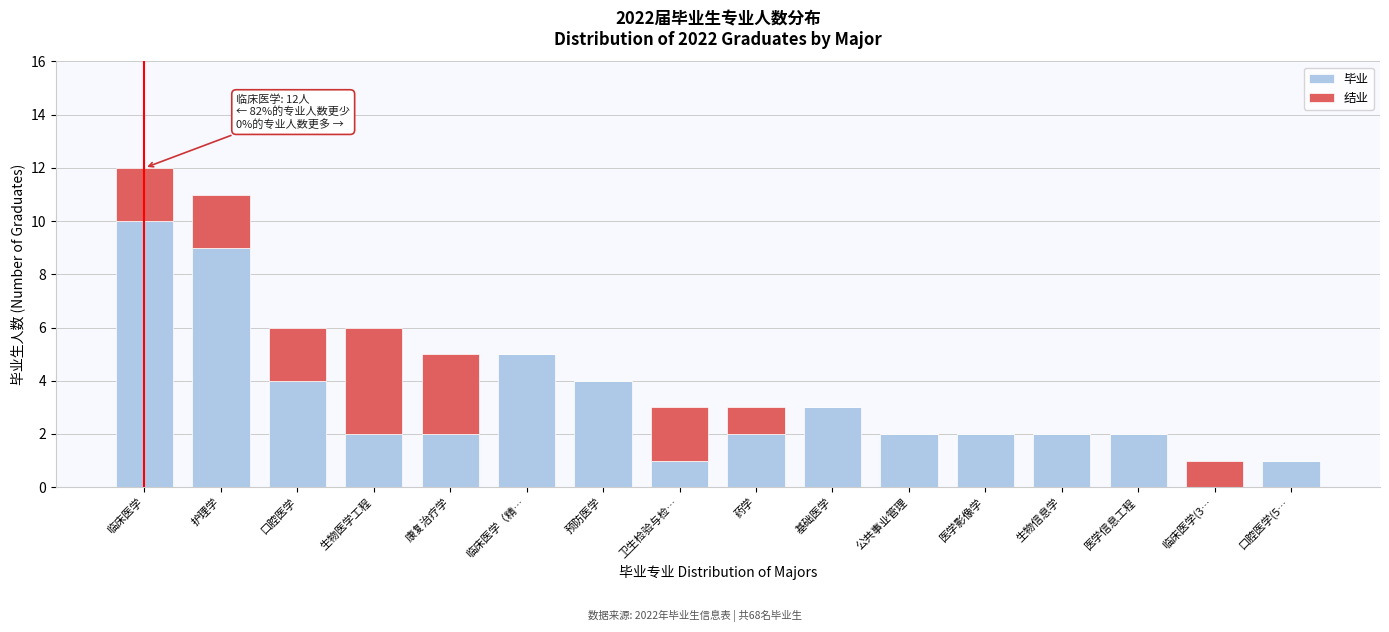

What is the sum of the 毕业 values at 公共事业管理 and 口腔医学?

6